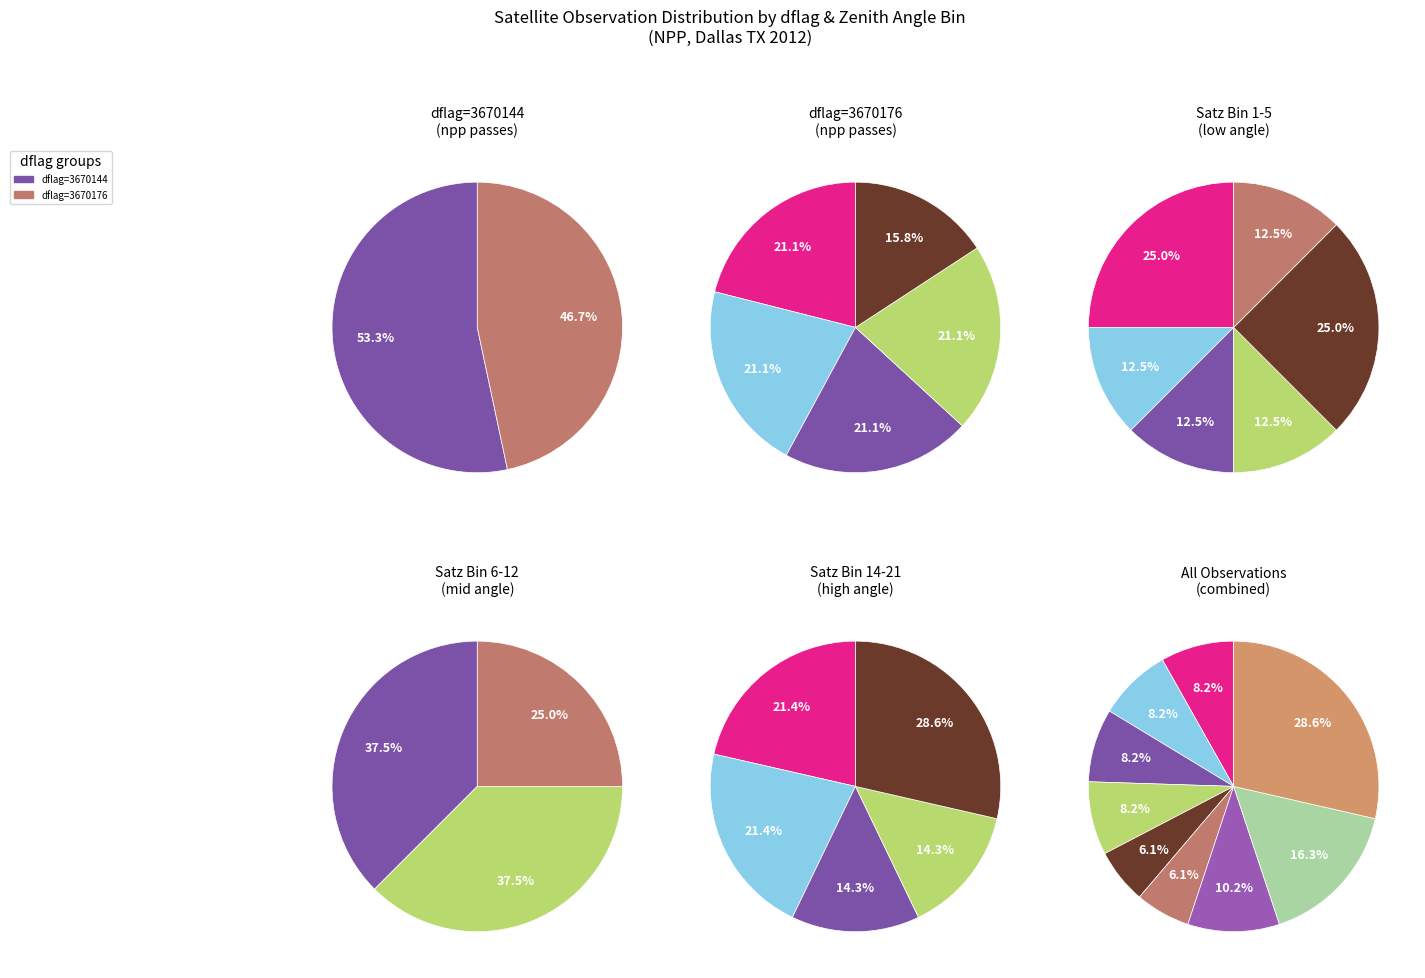

What percentage is the 3670144 slice, to the nearest percent?

53%